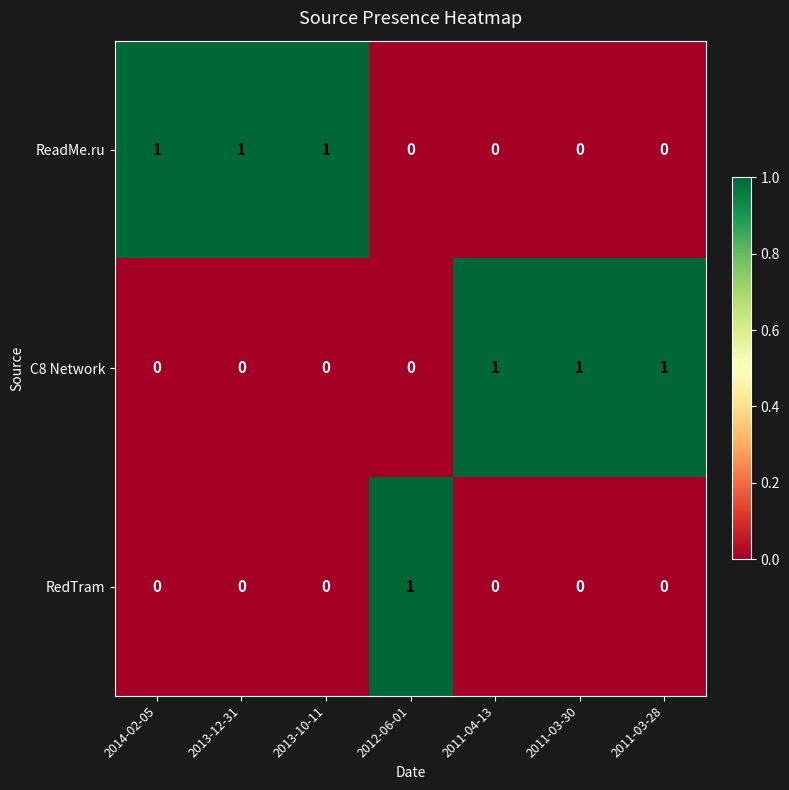

Is it true that C8 Network equals 1 at 2011-03-28?

True